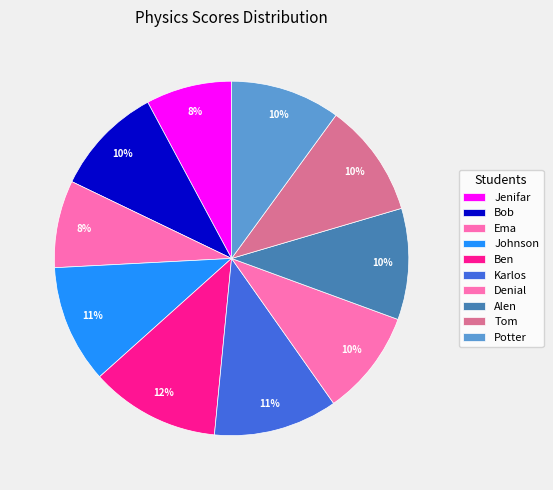

Count the number of slices in the pie.

10